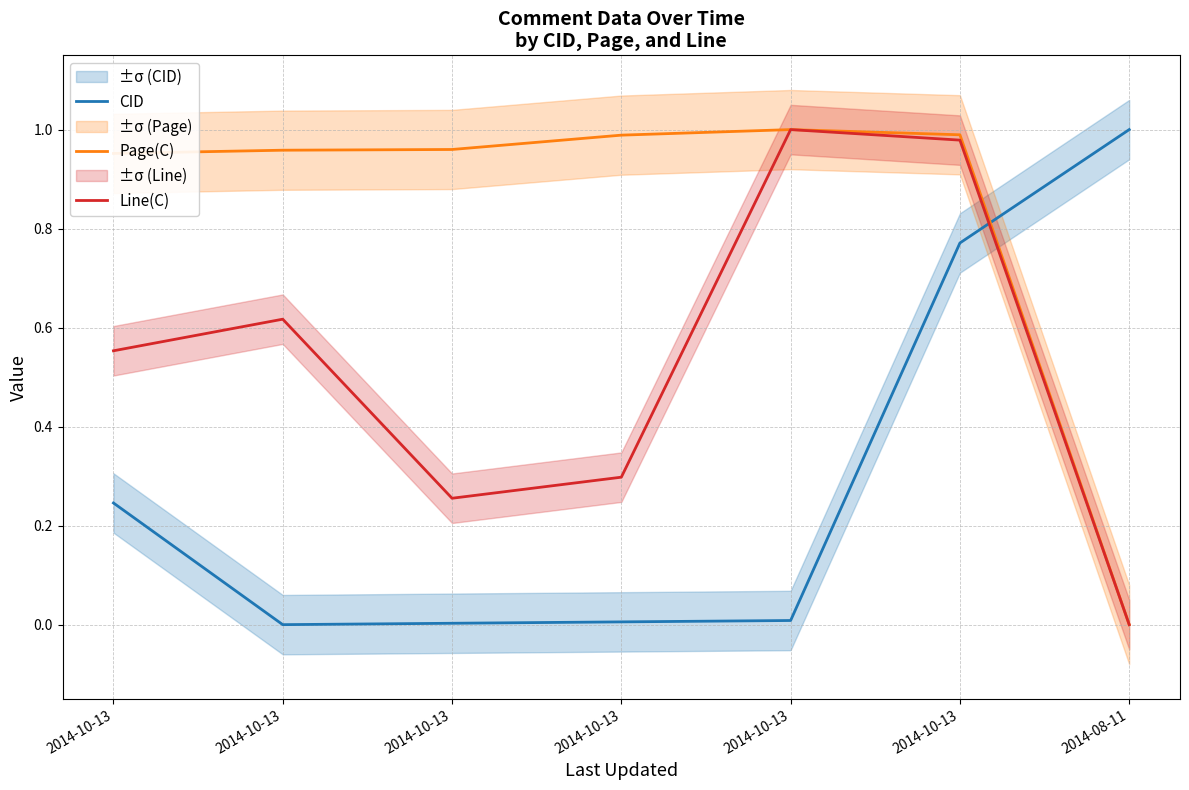

List the series in order of their overall mean, lowest first.

CID, Line(C), Page(C)